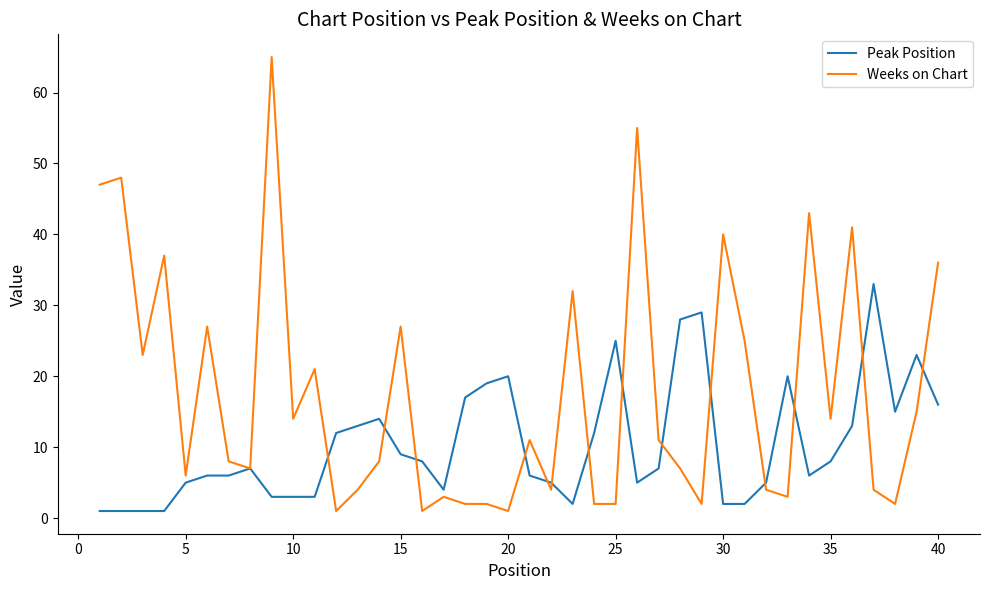

What is the maximum value shown in the chart?

65